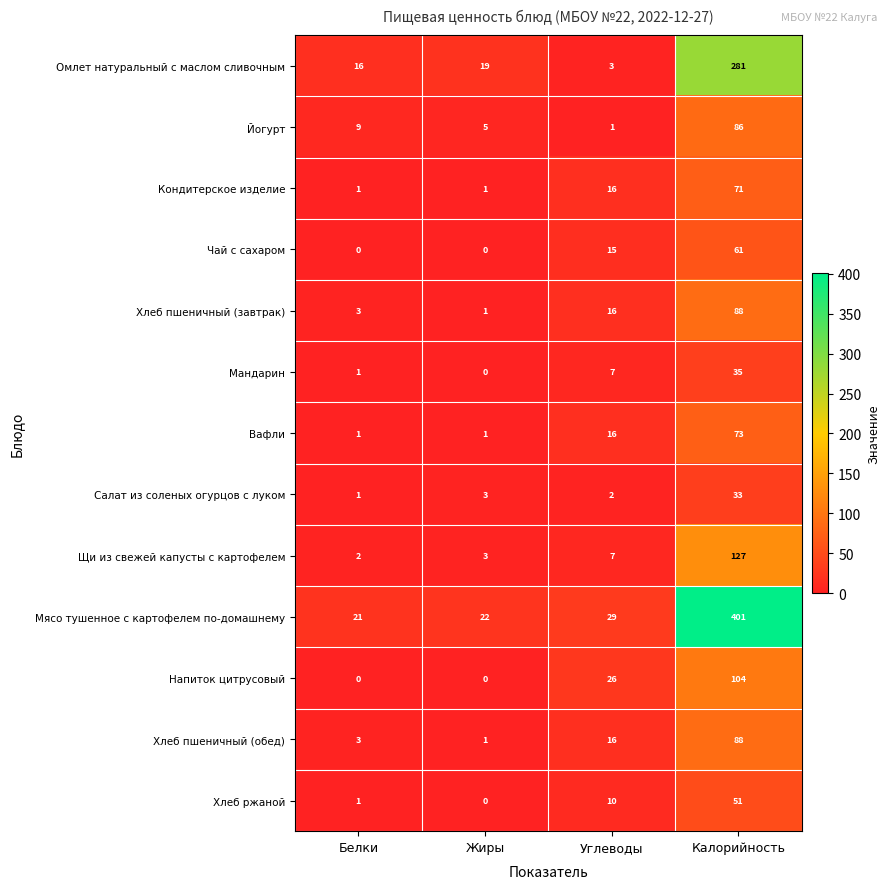

What is the difference between the second highest and second lowest values in the Омлет натуральный с маслом сливочным series?

3